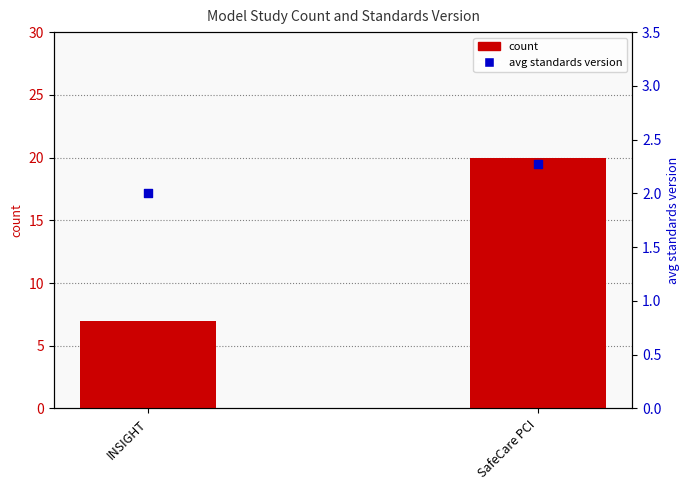

Which series has the largest total across all categories?

count